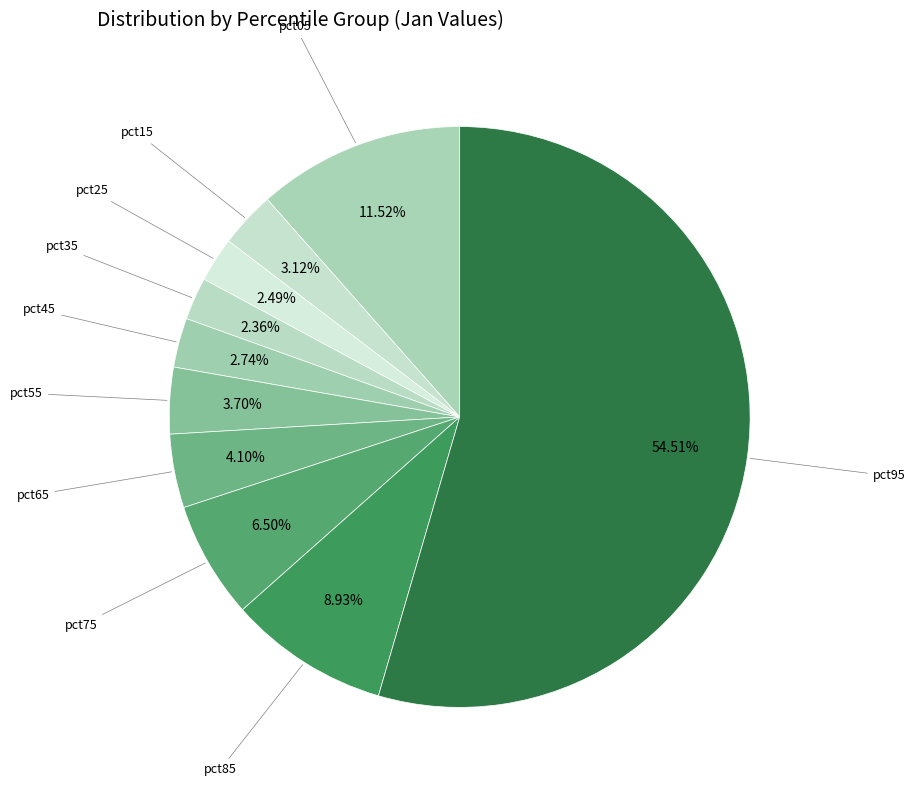

What is the majority slice?

pct95